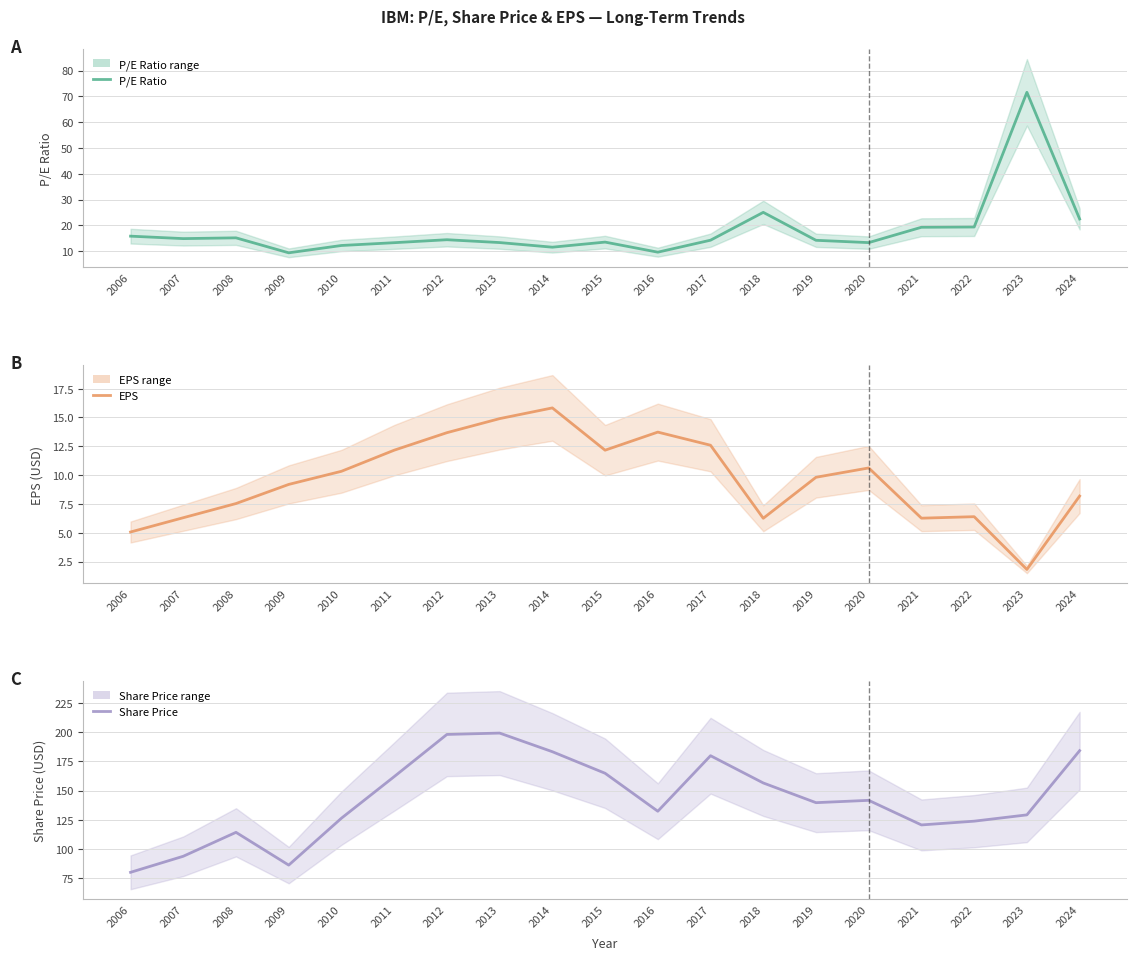

The Share Price series shows 185.3 at 2008. True or false?

False